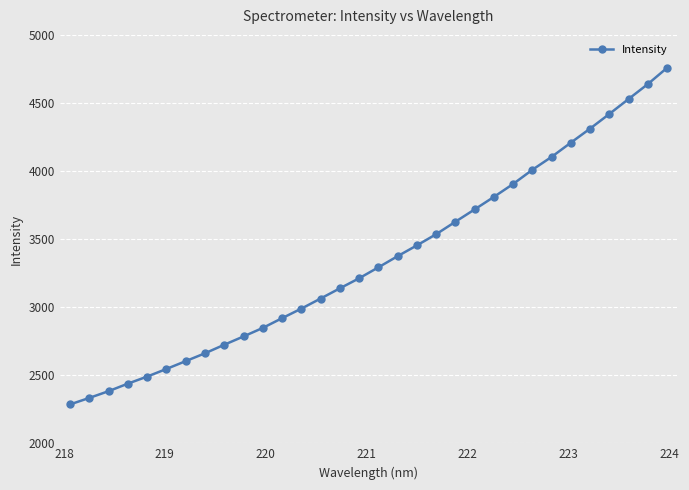

How many data points are less than 3292?

16